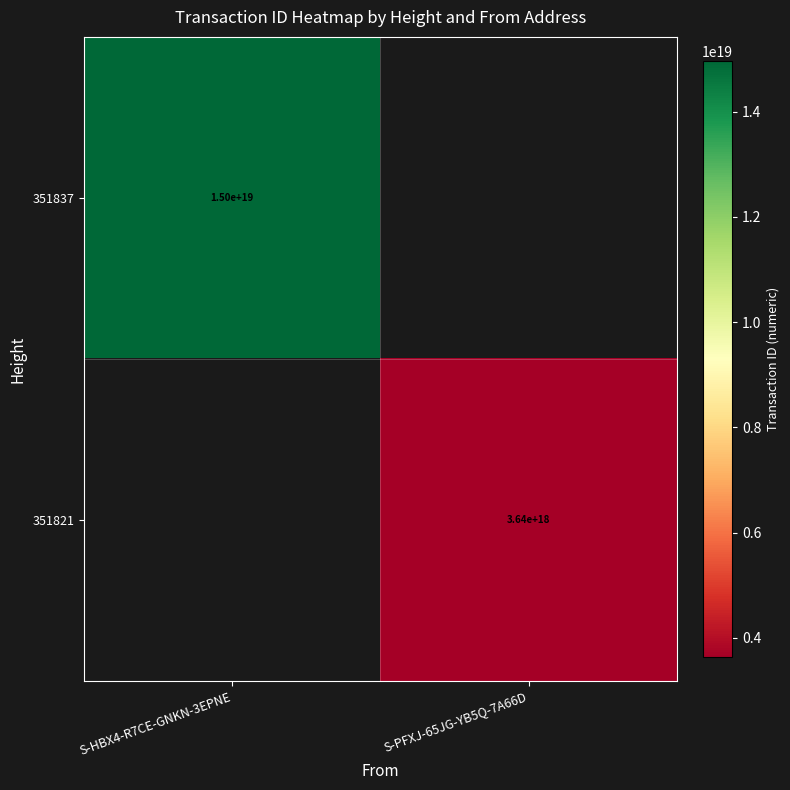

At which category does the chart reach its peak across all series?

S-HBX4-R7CE-GNKN-3EPNE